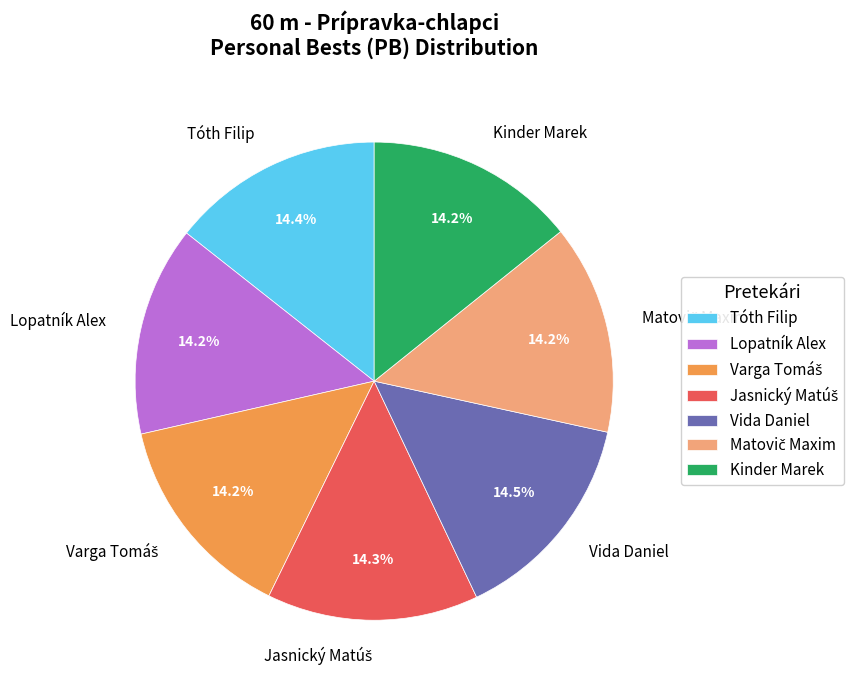

Does any single category account for the majority?

No